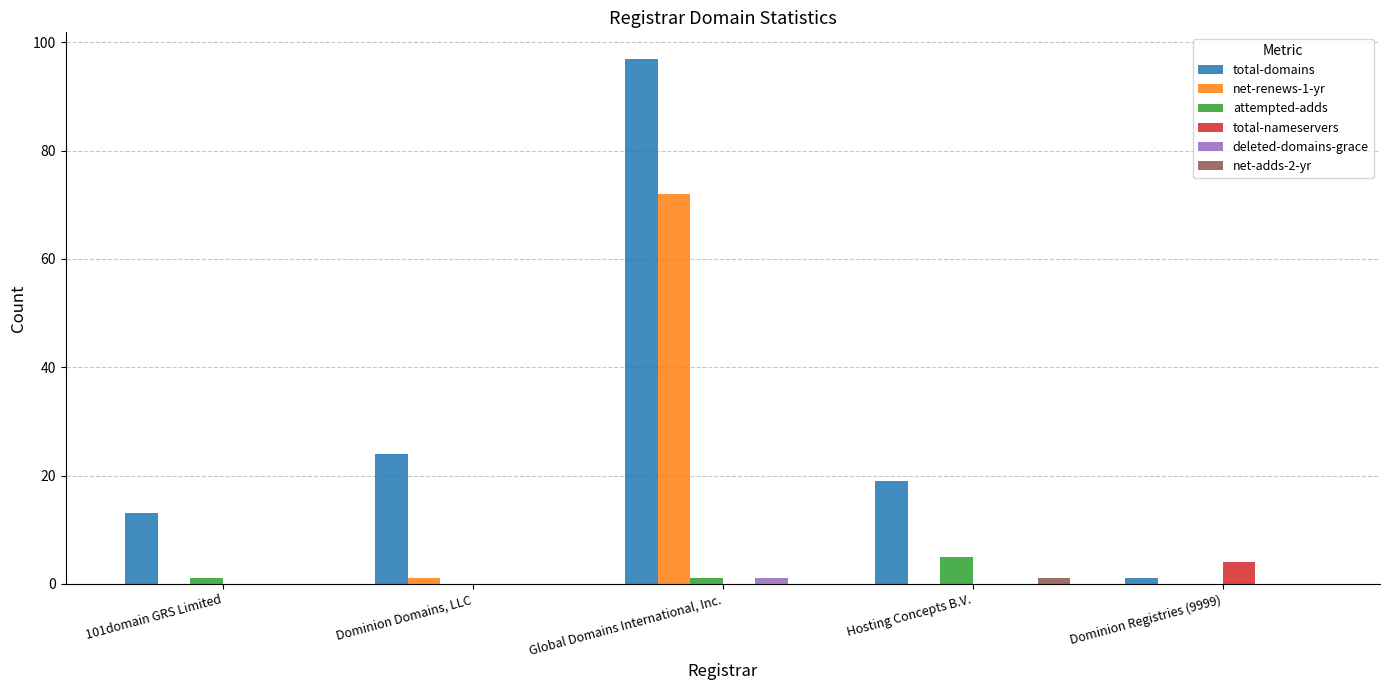

Is it true that total-domains equals 158 at Global Domains International, Inc.?

False